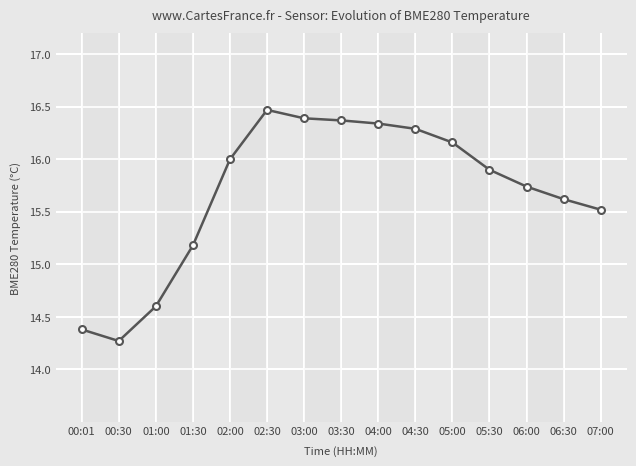

Where is the first local minimum?

00:30